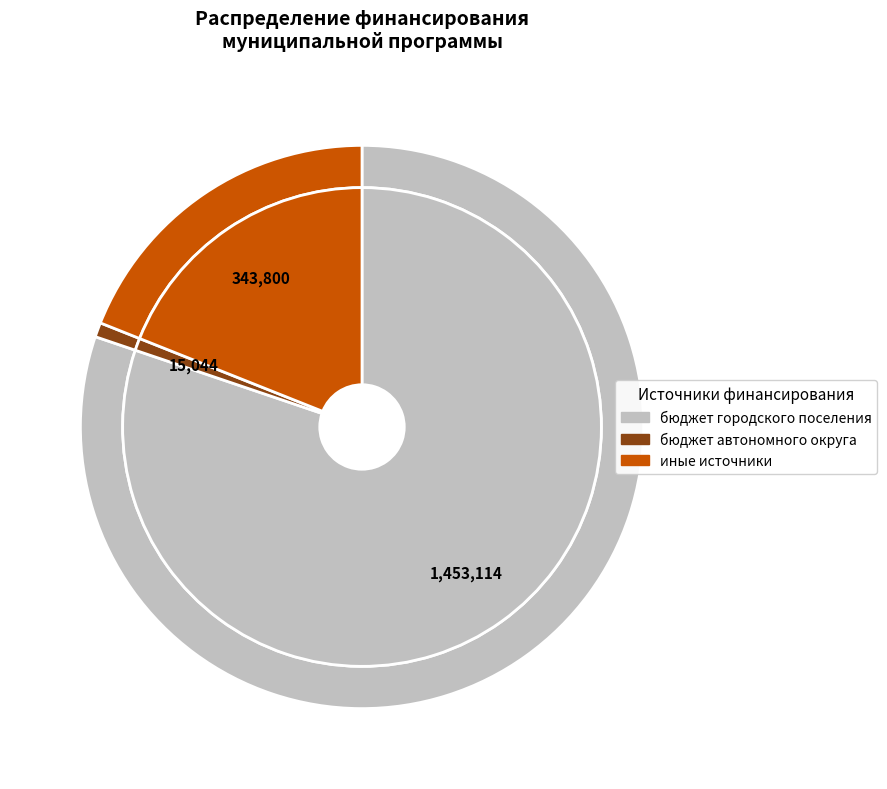

To the nearest percent, what percentage of the pie is иные источники?

19%